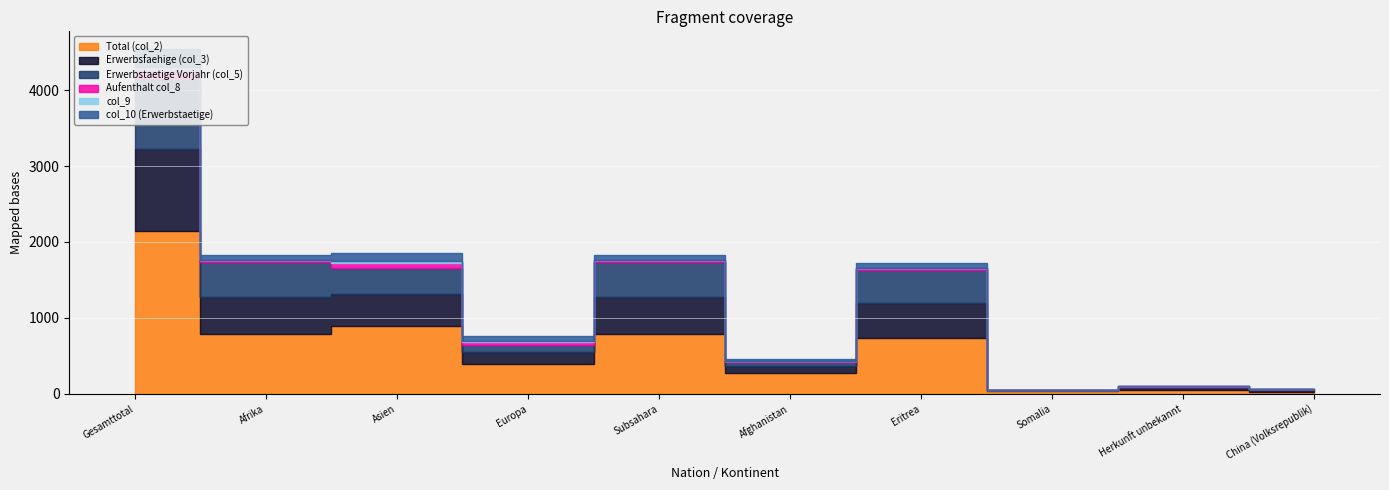

The value of col_10 (Erwerbstaetige) at Asien is 104. True or false?

True